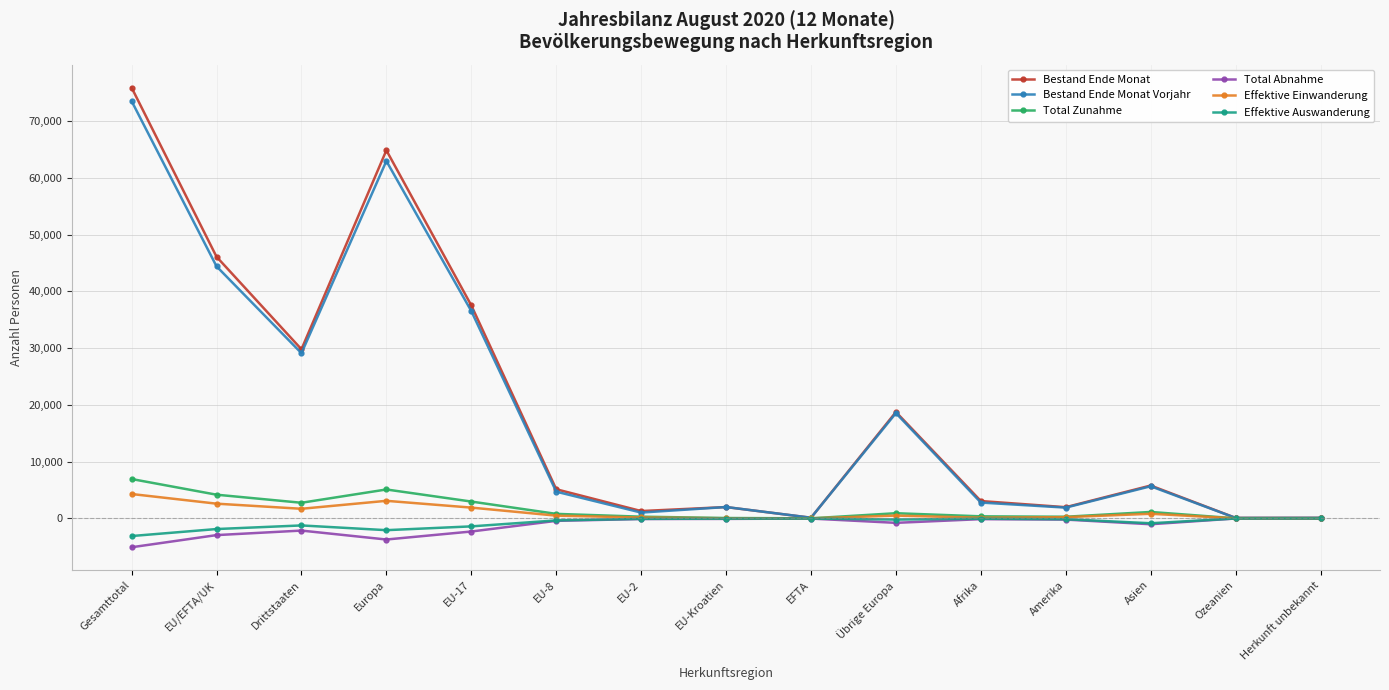

The value of Total Abnahme at Übrige Europa is -777. True or false?

True